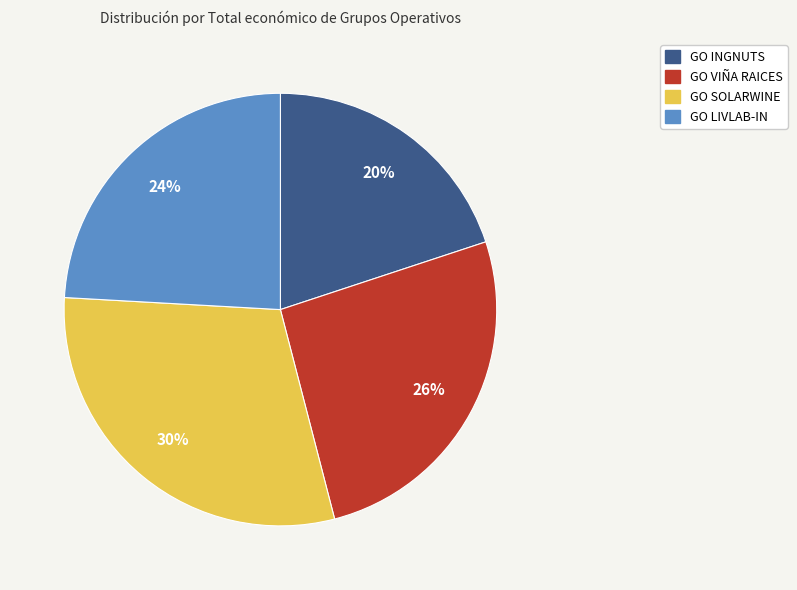

Between GO SOLARWINE and GO LIVLAB-IN, which is larger?

GO SOLARWINE